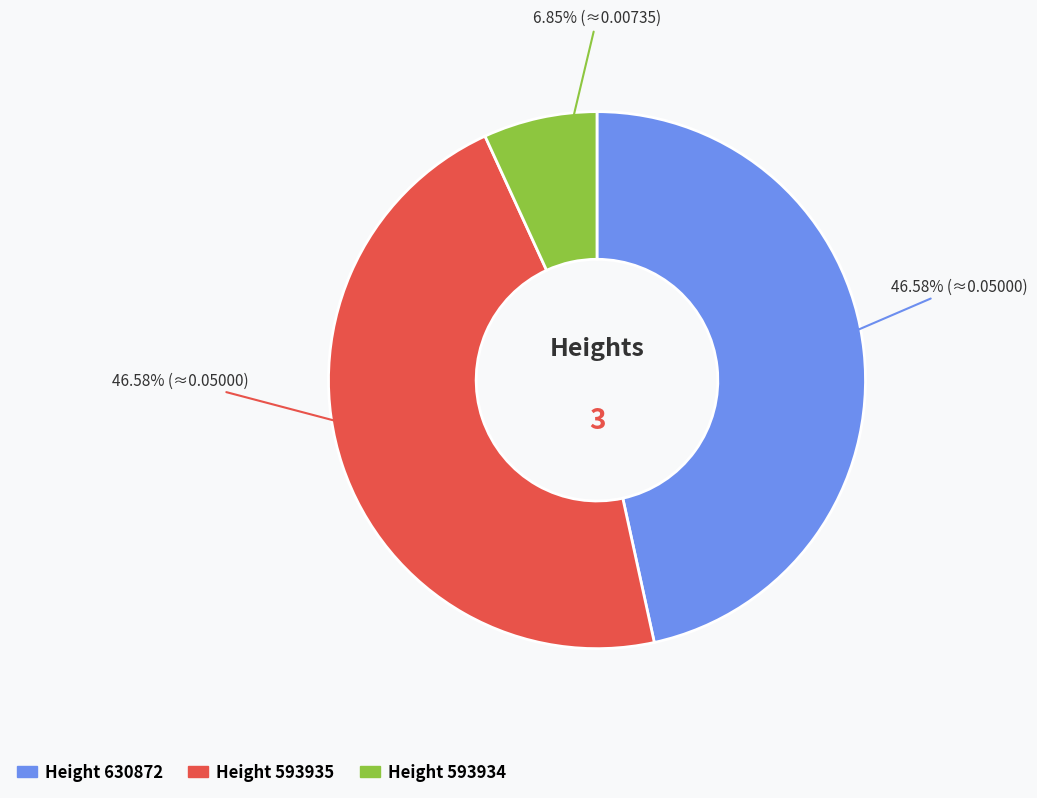

Is there a majority slice in this chart?

No